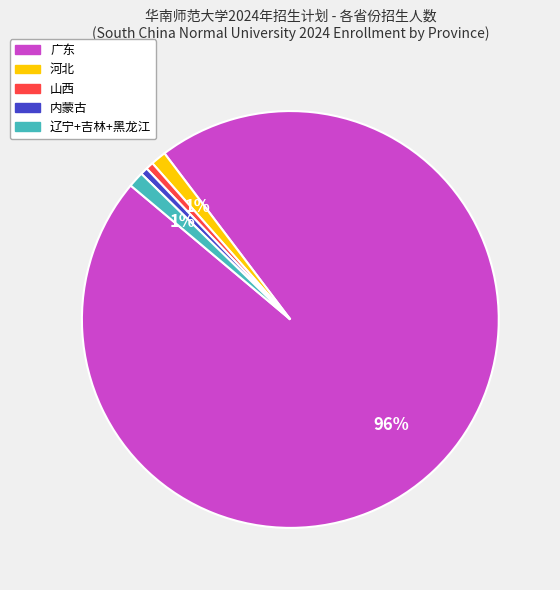

What is the largest slice in the pie chart?

广东